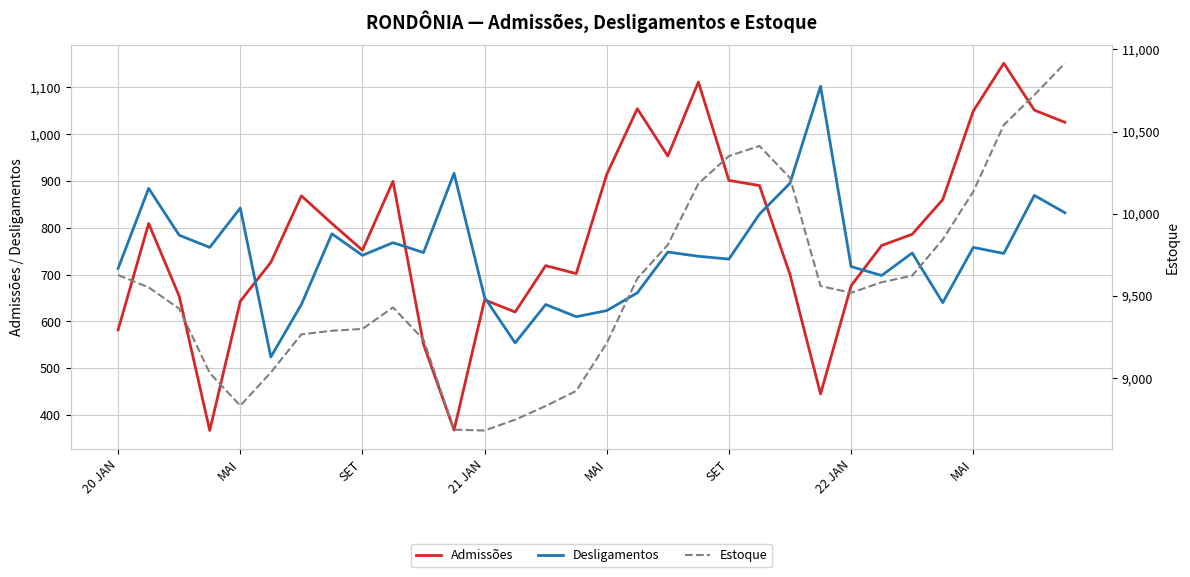

What is the minimum value shown in the chart?

367